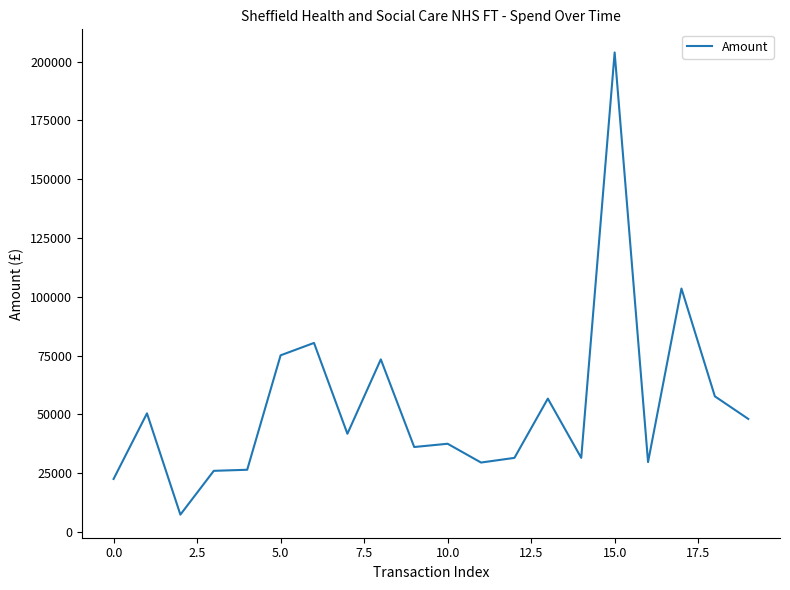

What is the maximum value shown in the chart?

203949.0